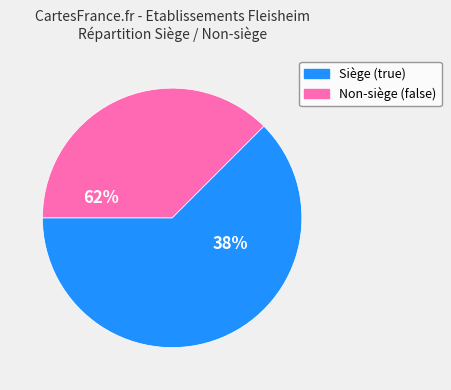

Which has a higher value, false or true?

false